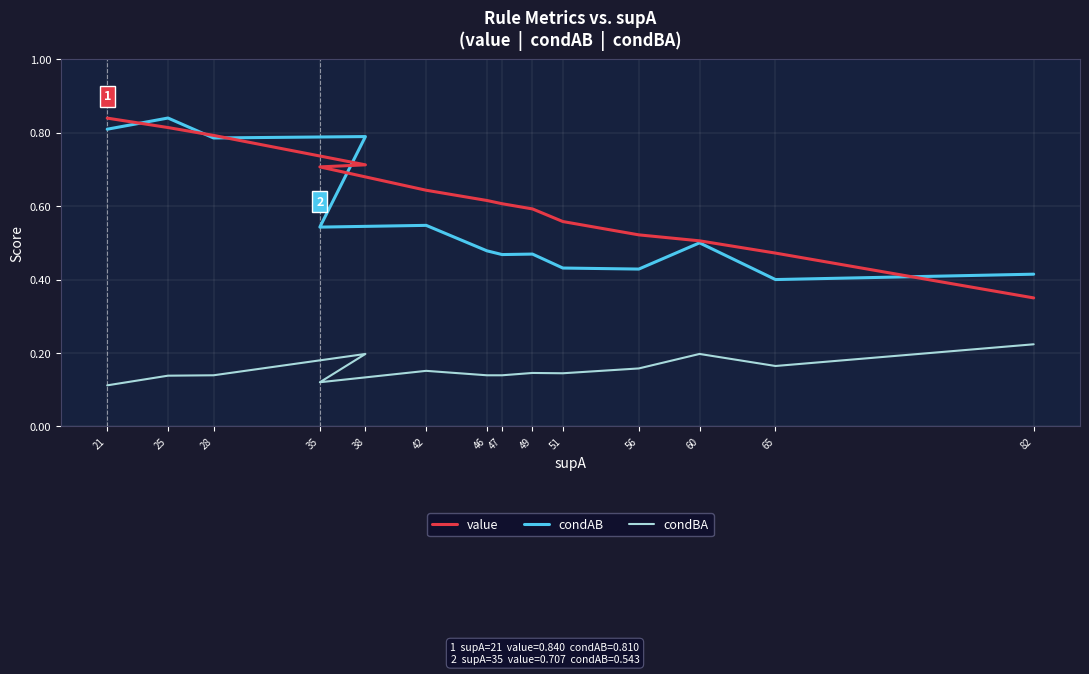

Is it true that condBA equals 0.1 at 38?

False